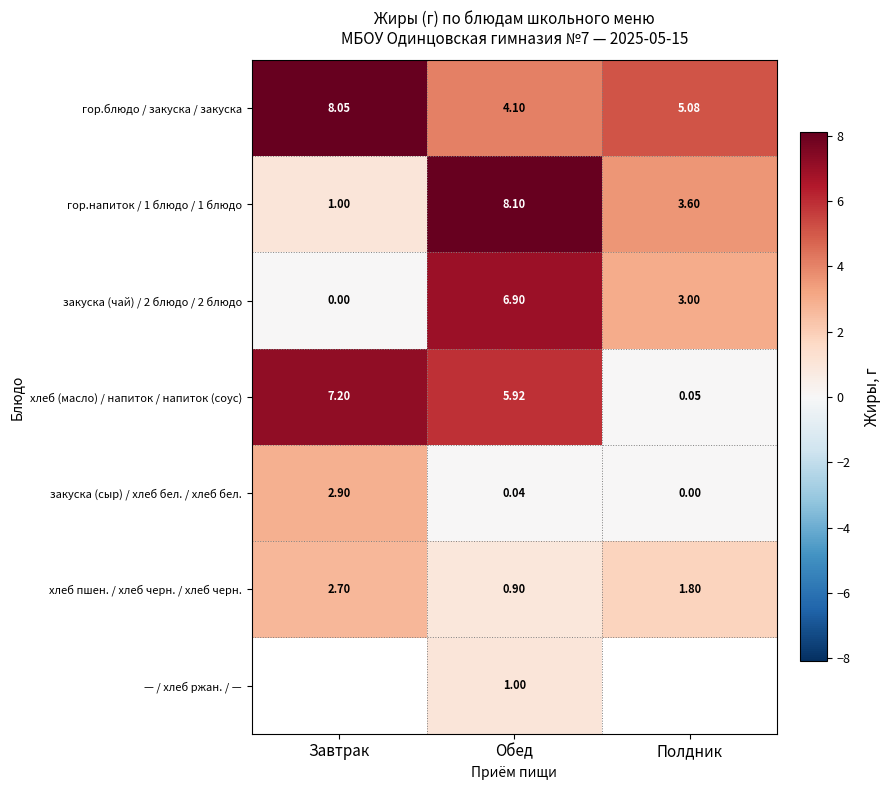

At which category is the sum across all series the highest?

Обед